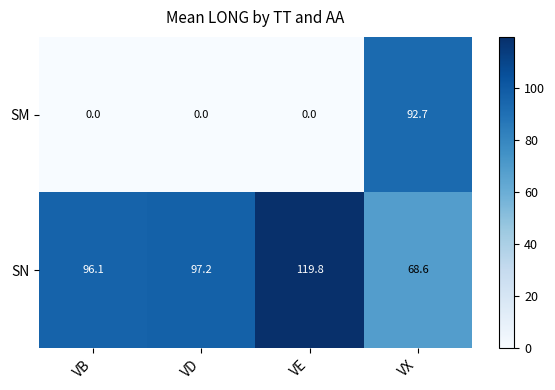

What is the total value across all series at VE?

119.8